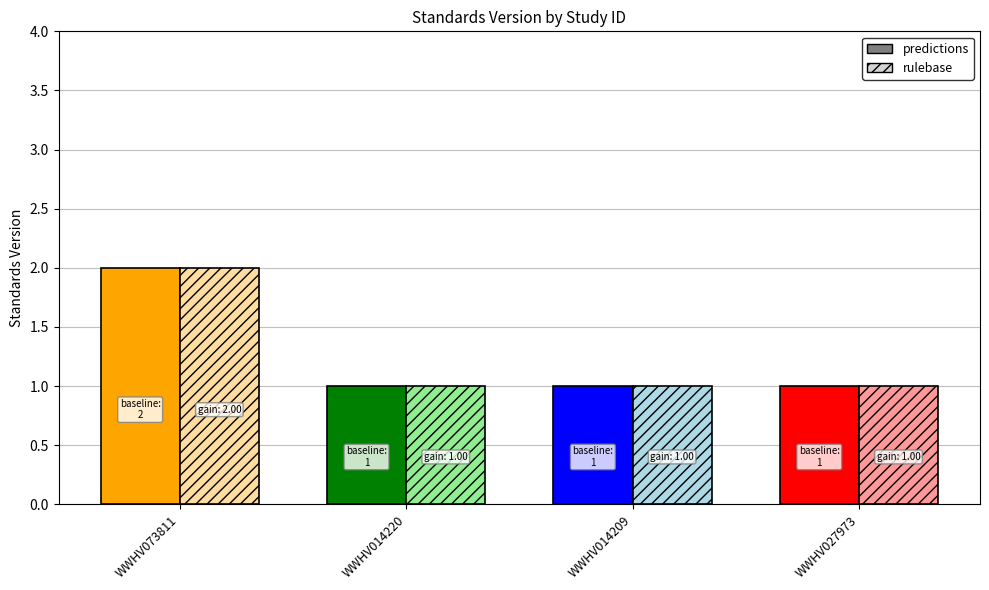

What is the label of the 2nd bar from the left?

WWHV014220